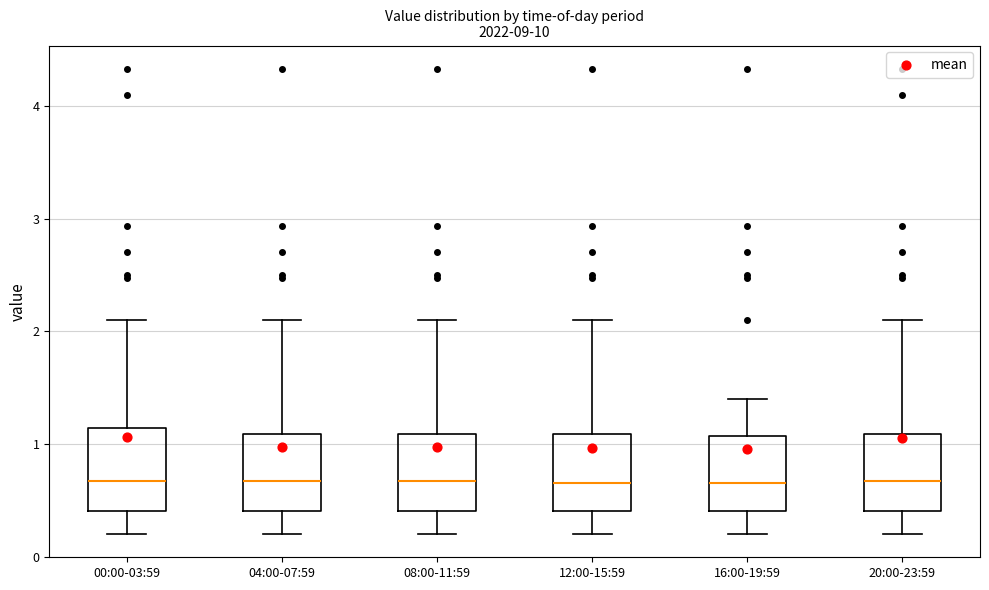

Where is the upper edge of the box for 20:00-23:59 on the y-axis? The values are not printed on the chart, so give them approximately, as read against the axis.

1.1